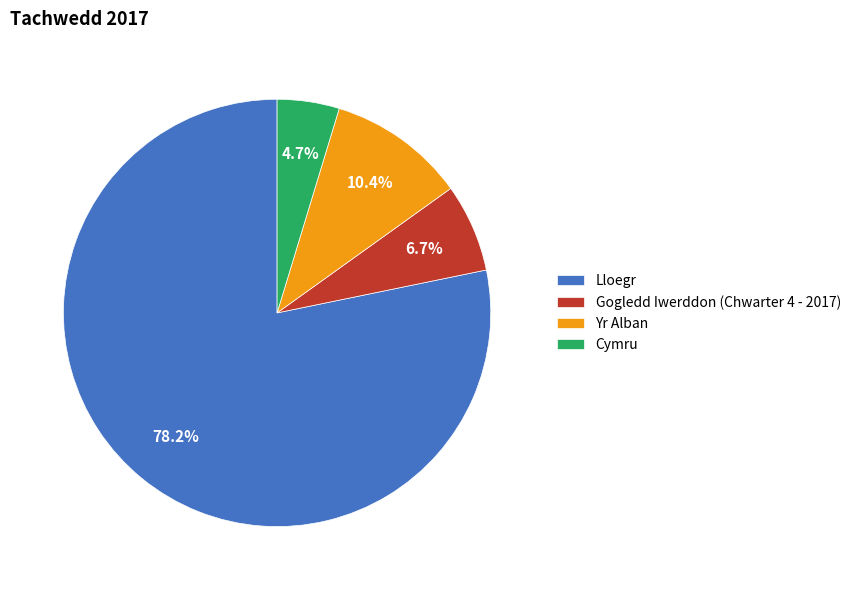

To the nearest percent, what is the difference between the Lloegr and Yr Alban slice percentages?

68%